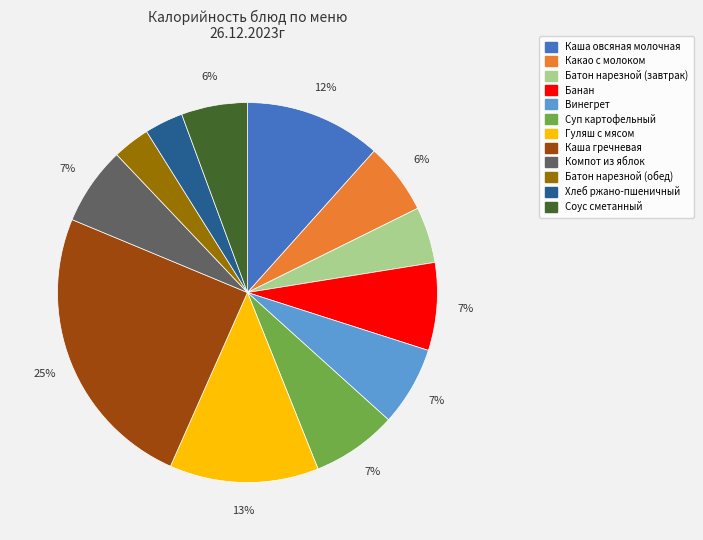

To the nearest percent, what is the average slice percentage?

8%